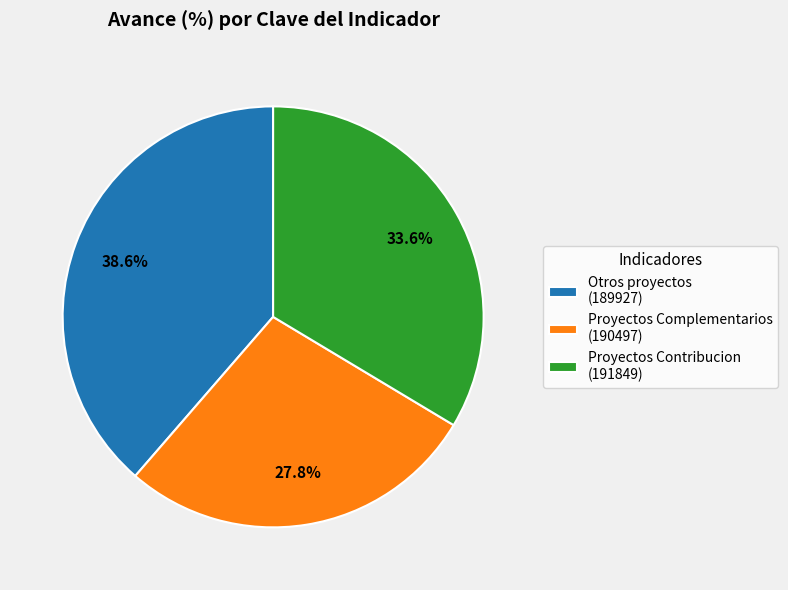

Which slice is the smallest?

Proyectos Complementarios (190497)